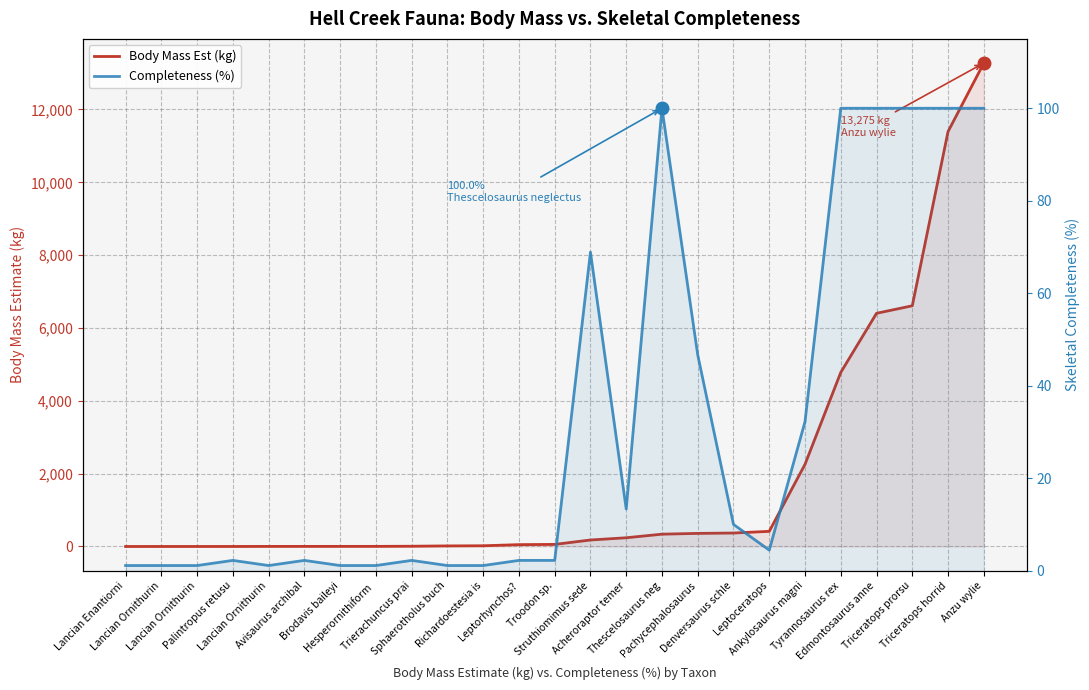

At how many categories does at least one series exceed 7039?

2